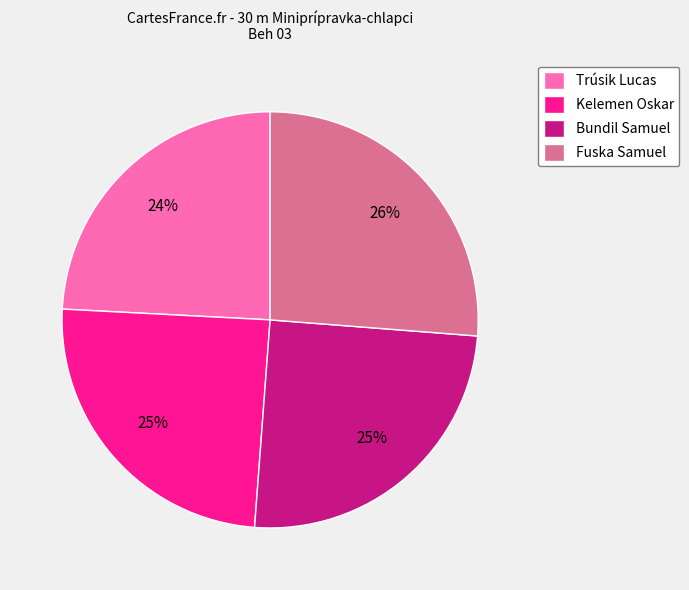

Which slice is the largest?

Fuska Samuel